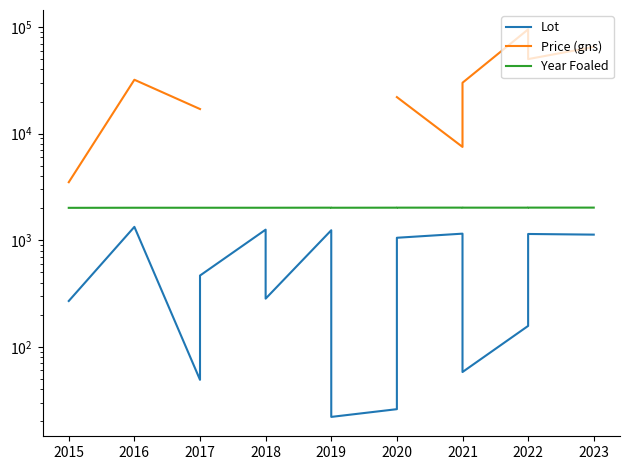

True or false: Lot and Price (gns) intersect in this chart.

False